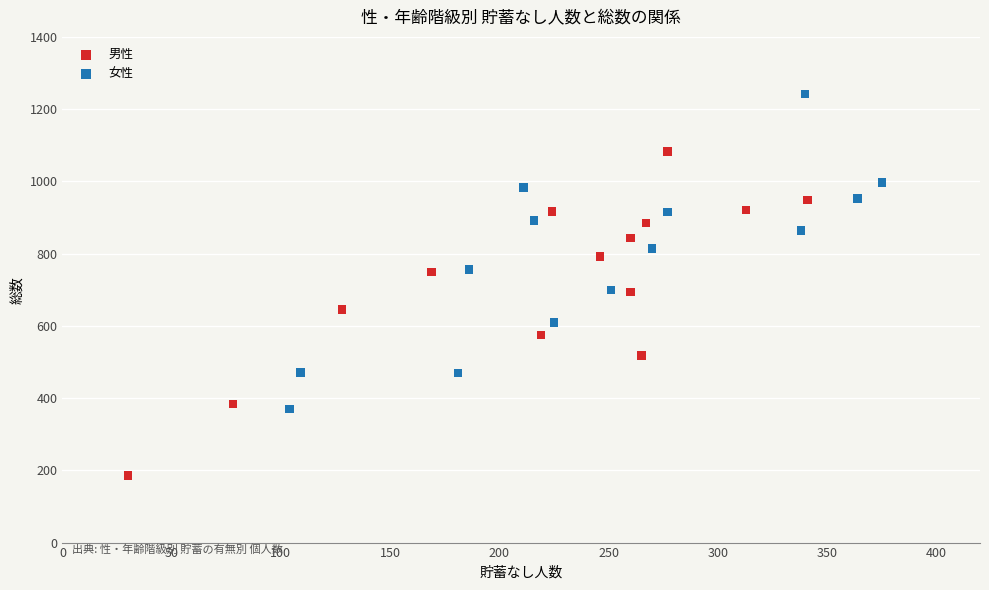

What are all the series names shown in the legend?

男性, 女性